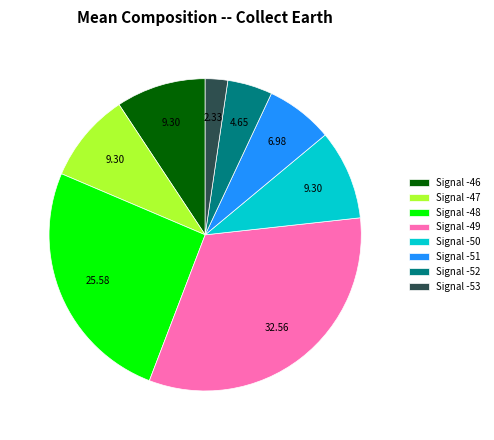

Does Signal -46 represent more than half of the total?

No